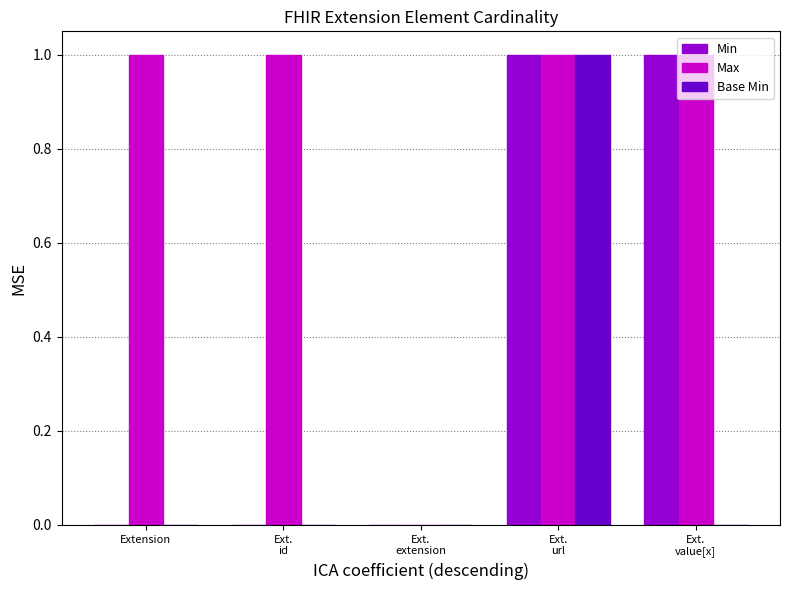

The Max series shows 0 at Extension. True or false?

False